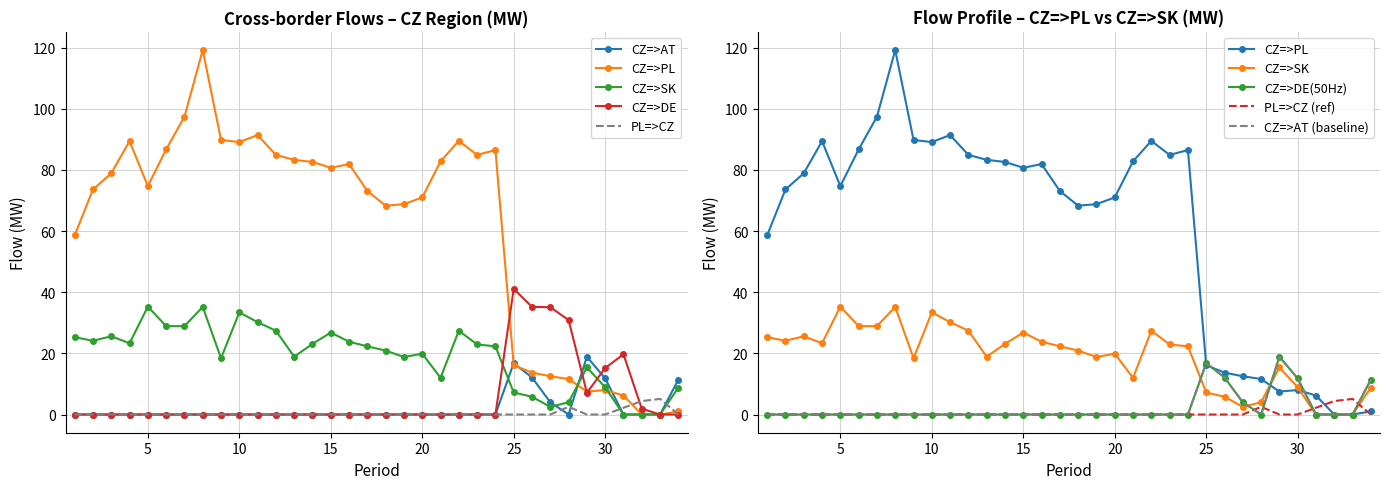

Which series has the largest total across all categories?

CZ=>PL